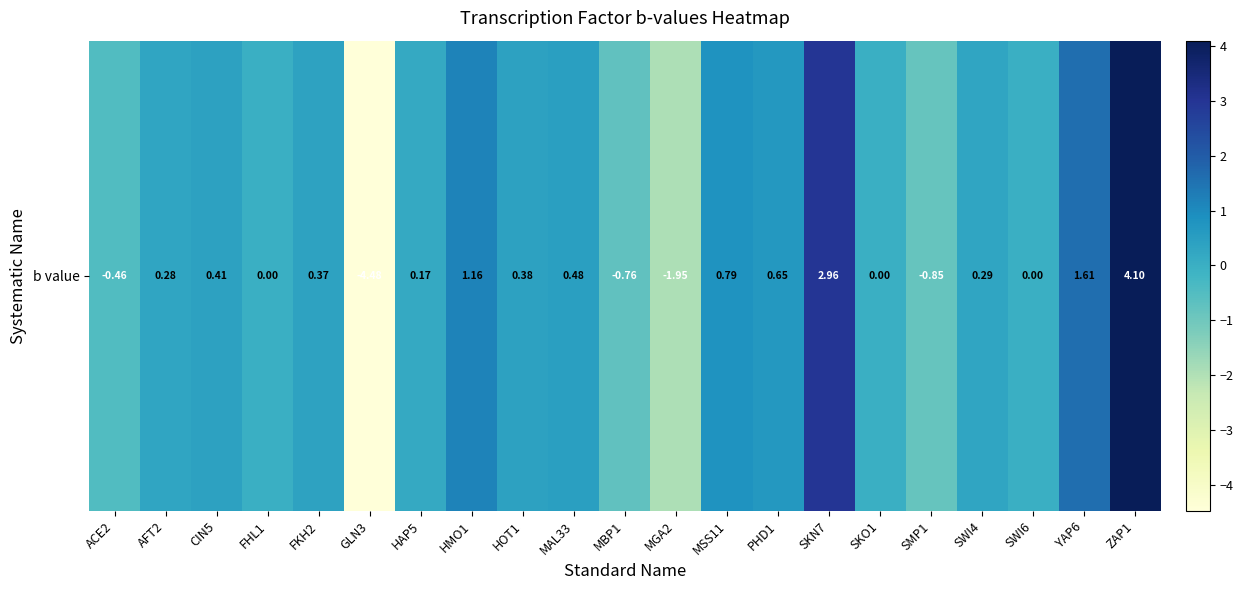

The chart shows a value of 0.4 at CIN5. True or false?

True